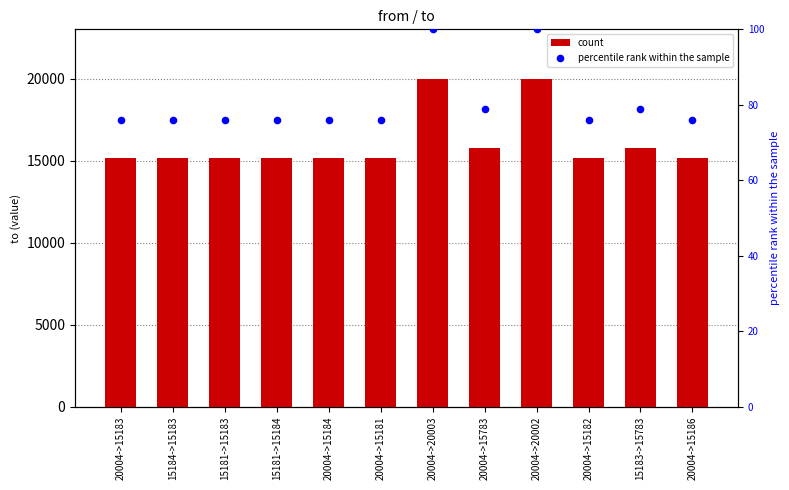

What are all the series names shown in the legend?

count, percentile rank within the sample